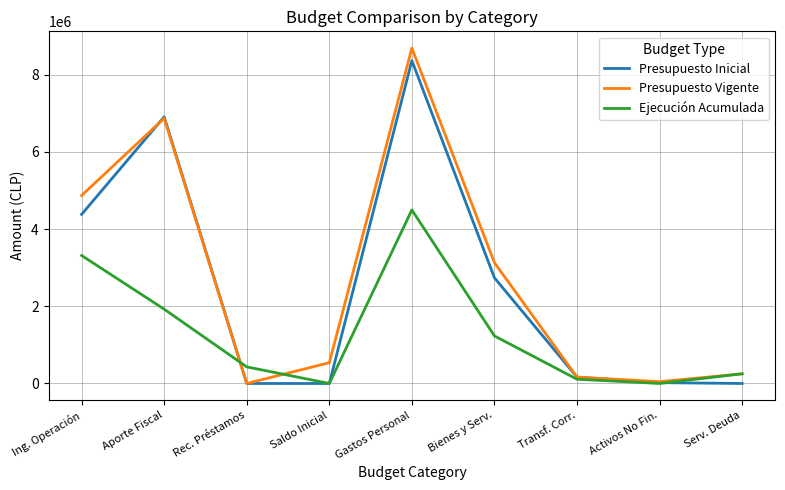

True or false: Presupuesto Inicial has more than 2 interior local peaks.

False